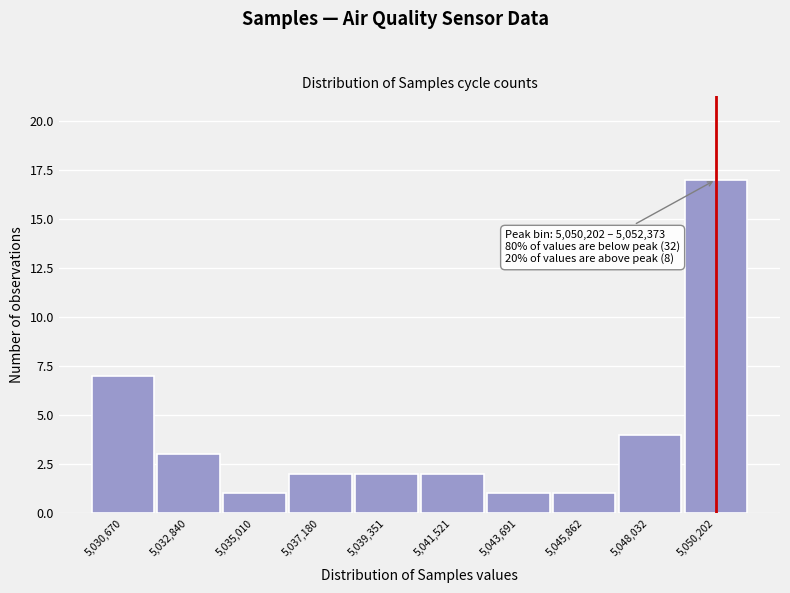

Reading left to right, extract all data points from this chart.

5,030,670=7	5,032,840=3	5,035,010=1	5,037,180=2	5,039,351=2	5,041,521=2	5,043,691=1	5,045,862=1	5,048,032=4	5,050,202=17